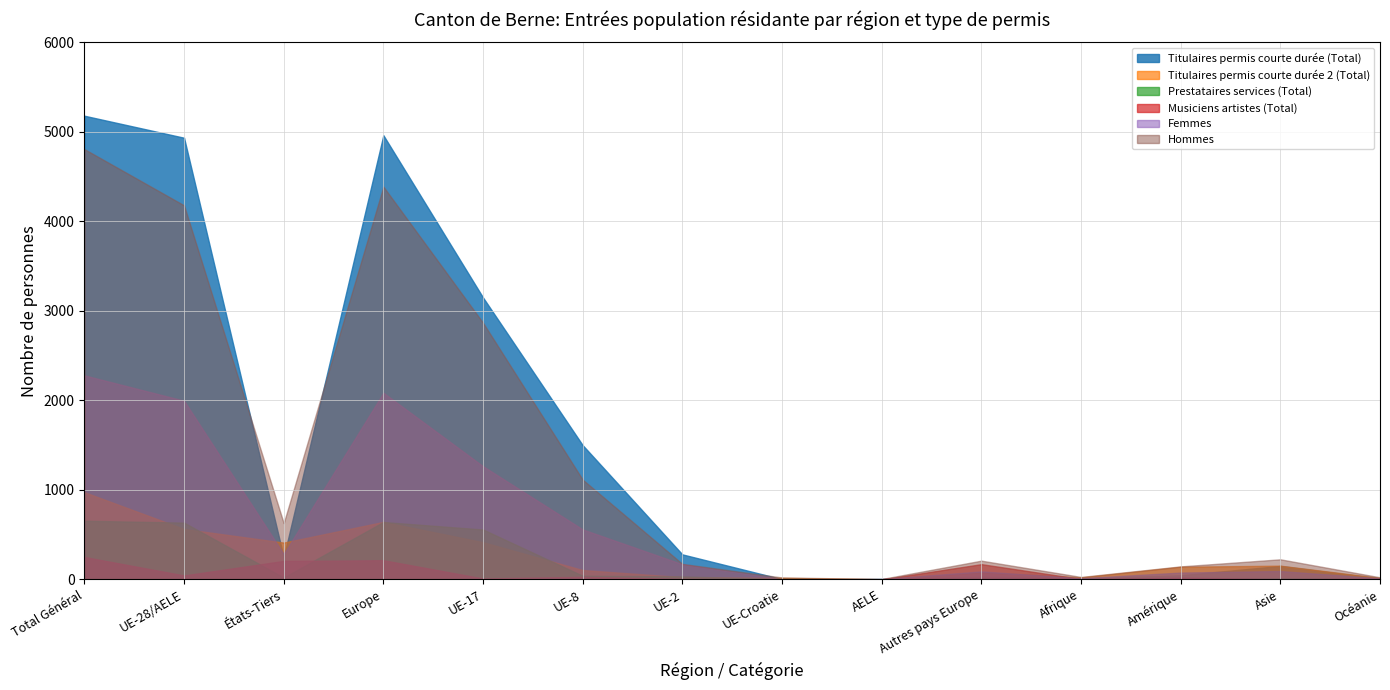

At which label does Prestataires services (Total) first exceed 21?

Total Général